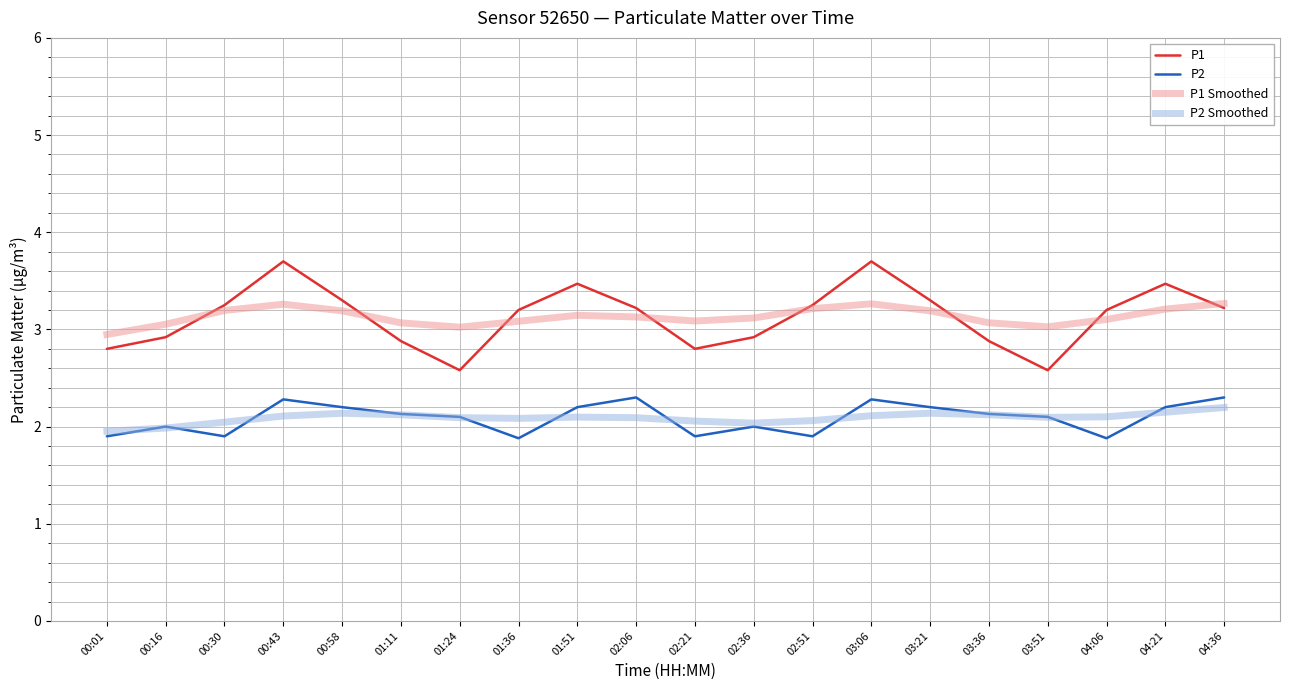

What is the minimum value for P2 Smoothed?

2.0